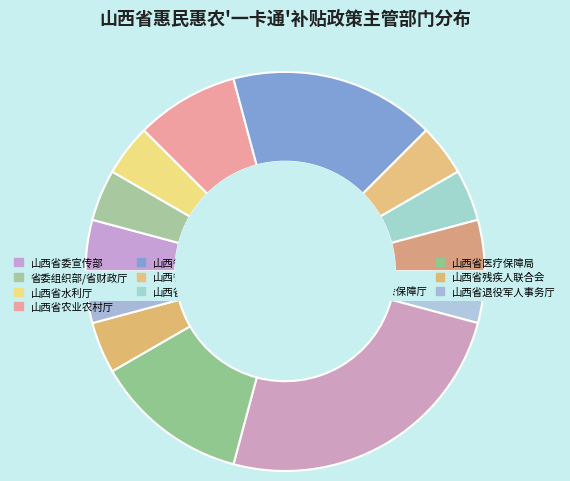

To the nearest percent, what portion does 山西省残疾人联合会 represent?

4%